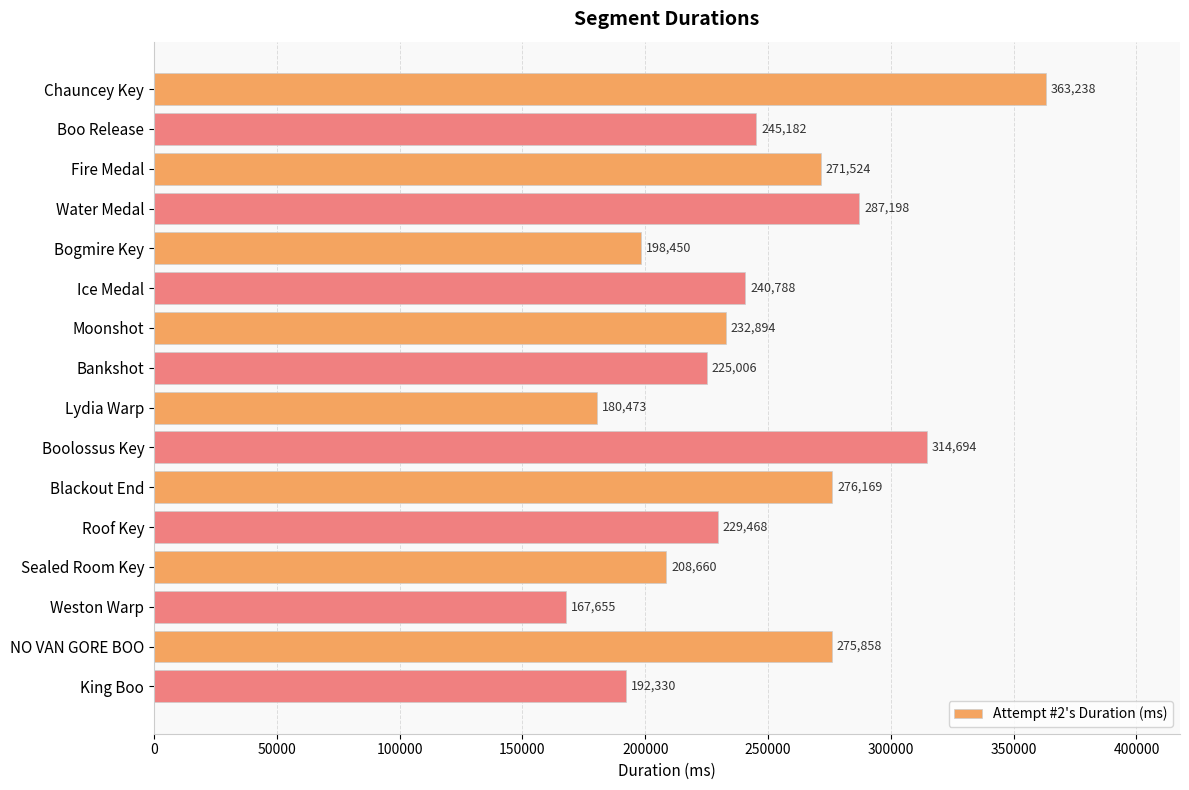

Is it true that the value at NO VAN GORE BOO is 402878?

False